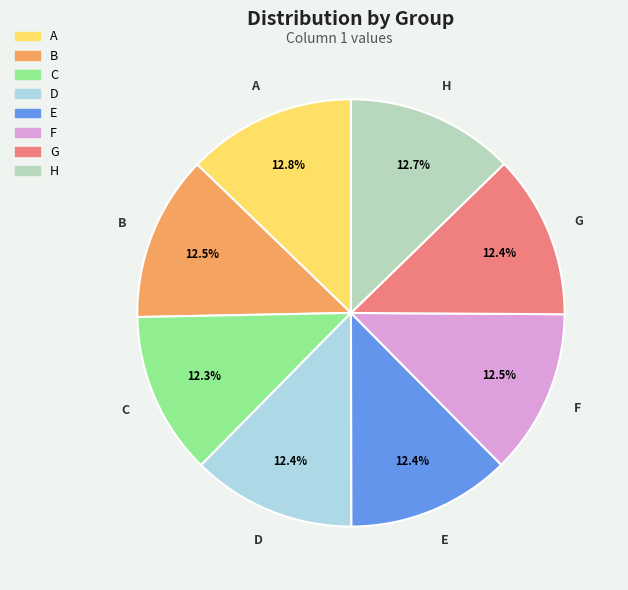

Is it true that A is 13% of the pie?

True